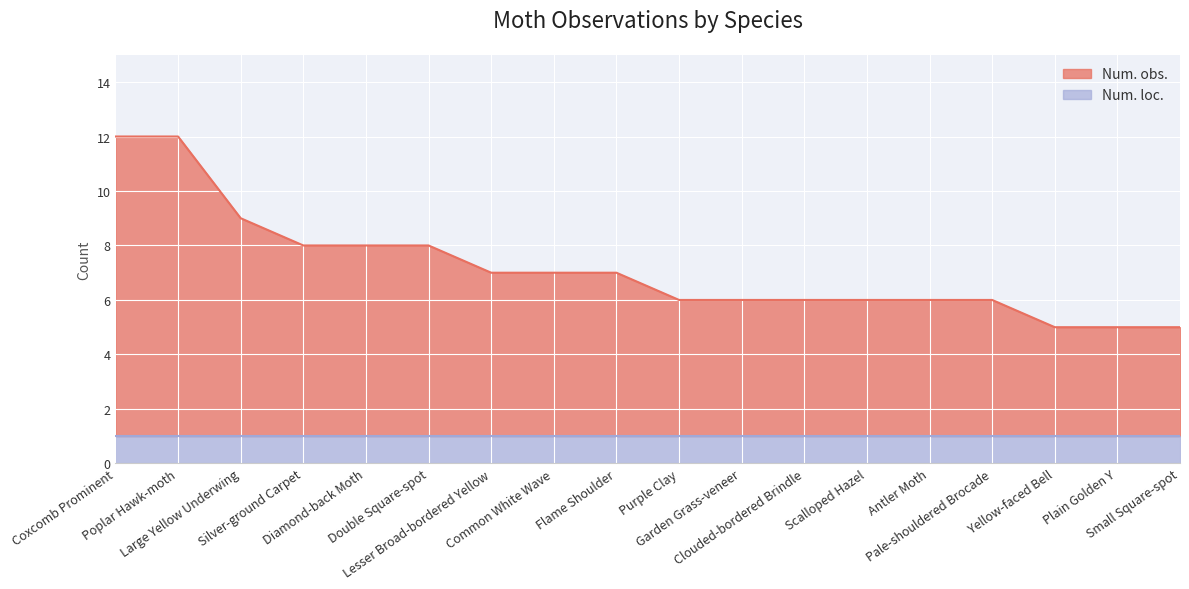

Rank the categories by value from lowest to highest.

Yellow-faced Bell, Plain Golden Y, Small Square-spot, Purple Clay, Garden Grass-veneer, Clouded-bordered Brindle, Scalloped Hazel, Antler Moth, Pale-shouldered Brocade, Lesser Broad-bordered Yellow, Common White Wave, Flame Shoulder, Silver-ground Carpet, Diamond-back Moth, Double Square-spot, Large Yellow Underwing, Coxcomb Prominent, Poplar Hawk-moth